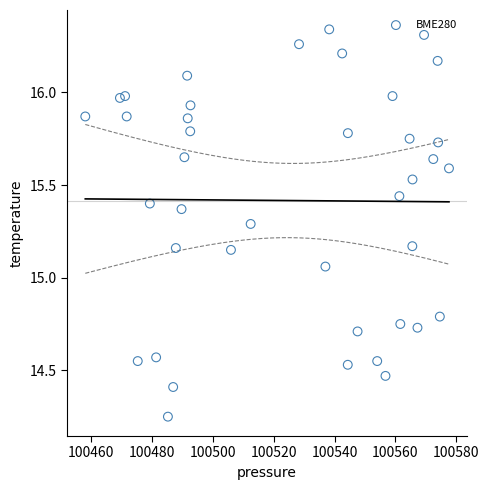

What is the range of Y values (max minus min)?

2.1